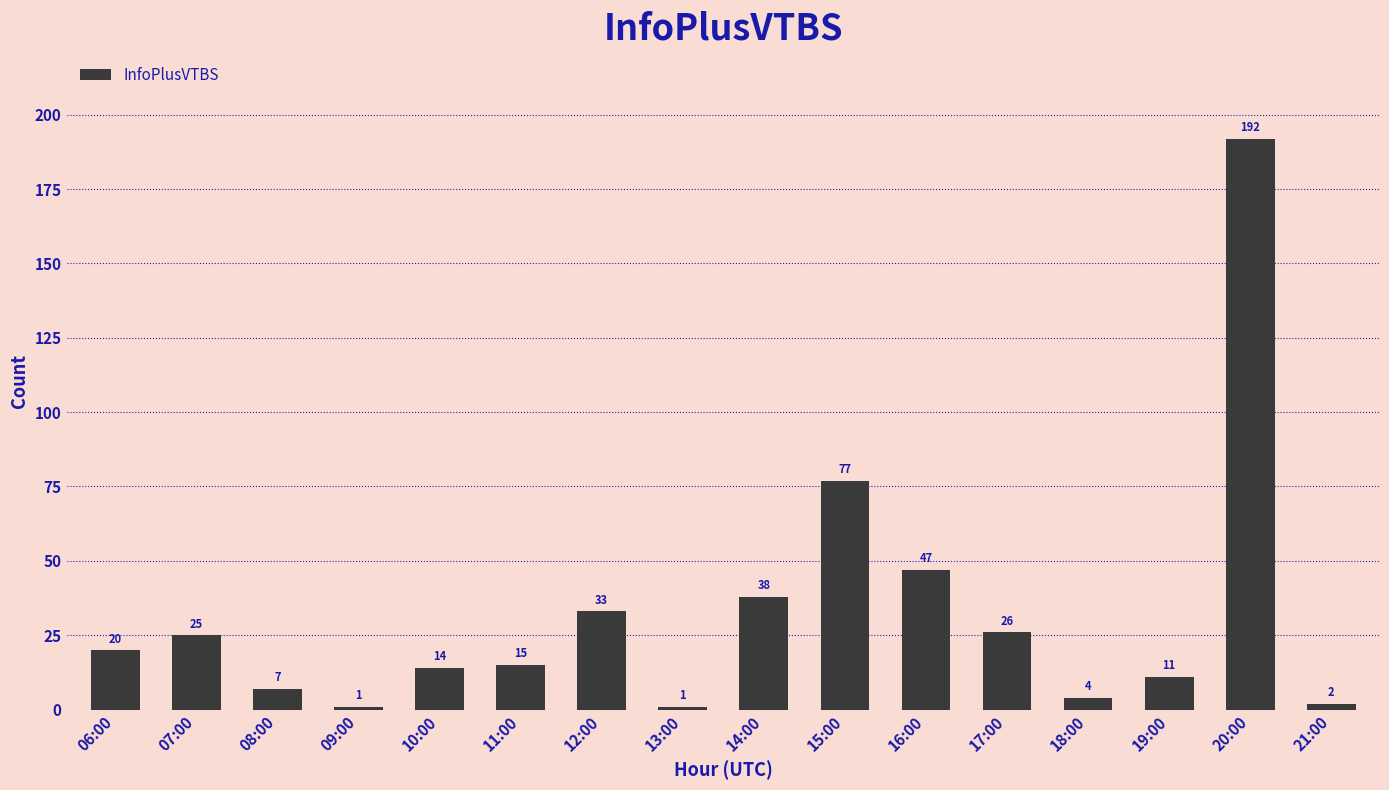

True or false: the data shows 192 at 20:00.

True